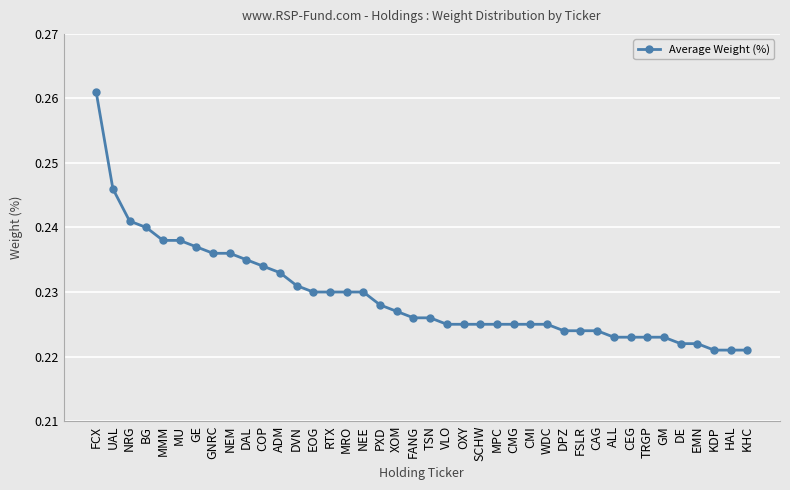

What is the sum of the values at DAL and DE?

0.5